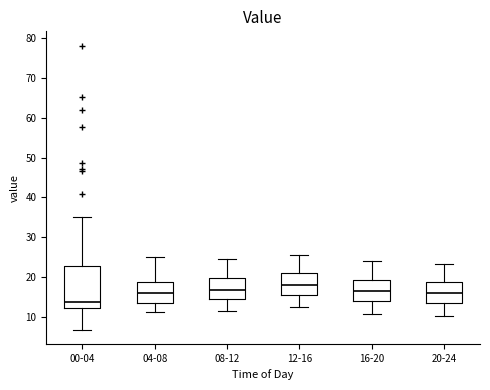

Reading left to right, read every box against the y-axis: the position of its median line, the range the box covers, and the ends of its whiskers. The values are not printed on the chart, so give them approximately, as read against the axis.

00-04: median 14, box 12 to 23, whiskers 7 to 35
04-08: median 16, box 14 to 19, whiskers 11 to 25
08-12: median 17, box 15 to 20, whiskers 11 to 25
12-16: median 18, box 15 to 21, whiskers 12 to 26
16-20: median 16, box 14 to 19, whiskers 11 to 24
20-24: median 16, box 13 to 19, whiskers 10 to 23